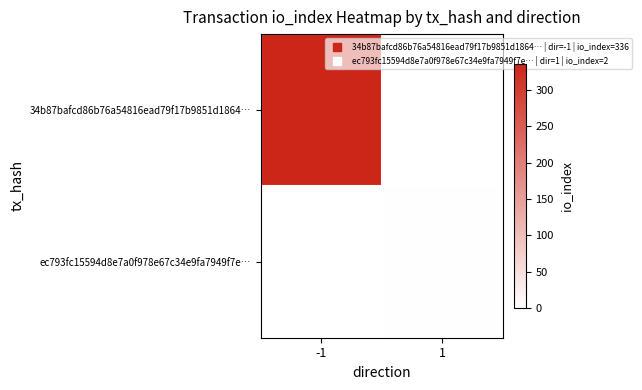

Reading right to left, list all the values displayed in this chart.

34b87bafcd86b76a54816ead79f17b9851d1864…: 1=0	-1=336
ec793fc15594d8e7a0f978e67c34e9fa7949f7e…: 1=2	-1=0